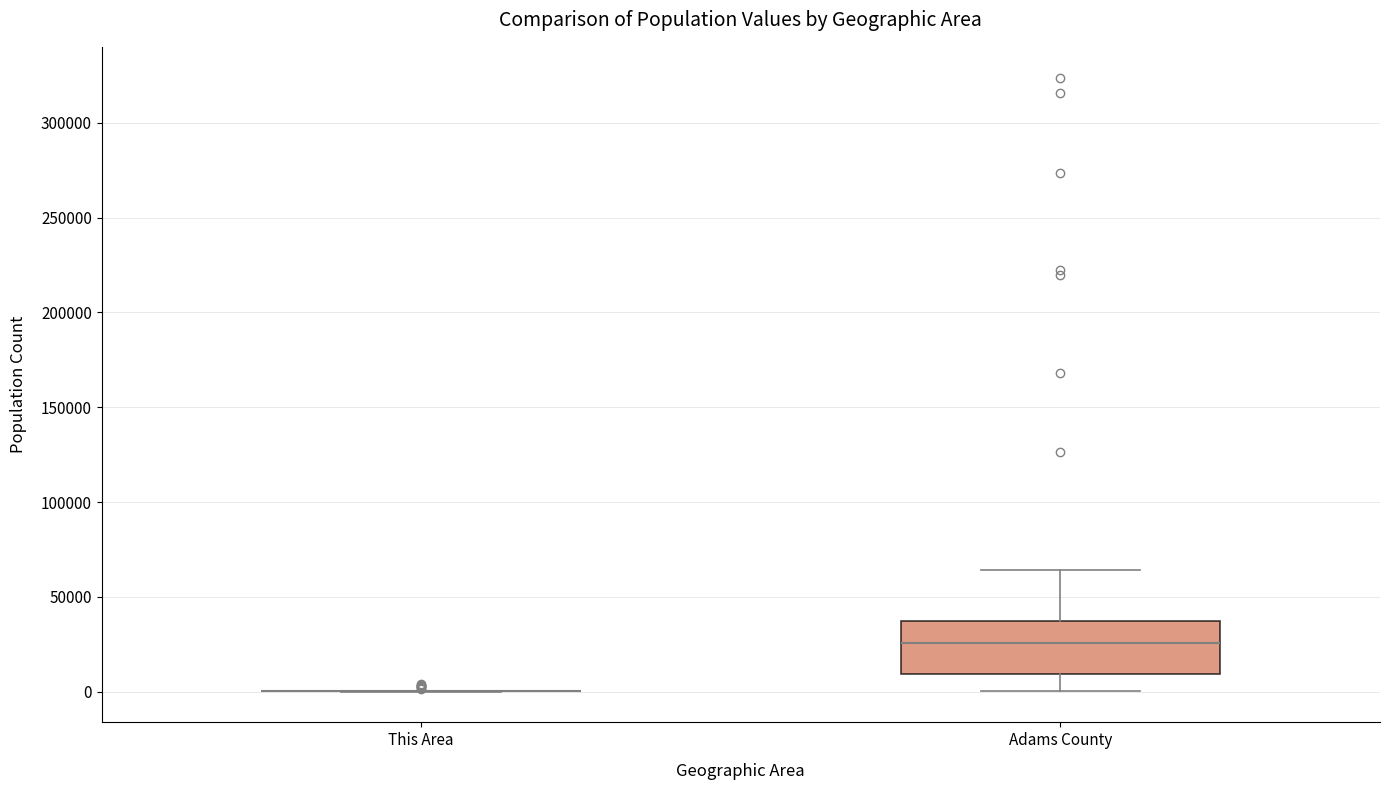

Reading left to right, transcribe this box plot: for each box, give where its median line is, the range the box spans, and where its two whiskers end, as read against the y-axis. The values are not printed on the chart, so give them approximately, as read against the axis.

This Area: box collapsed to a line at 0, whiskers 0 to 0
Adams County: median 25000, box 10000 to 35000, whiskers 0 to 65000